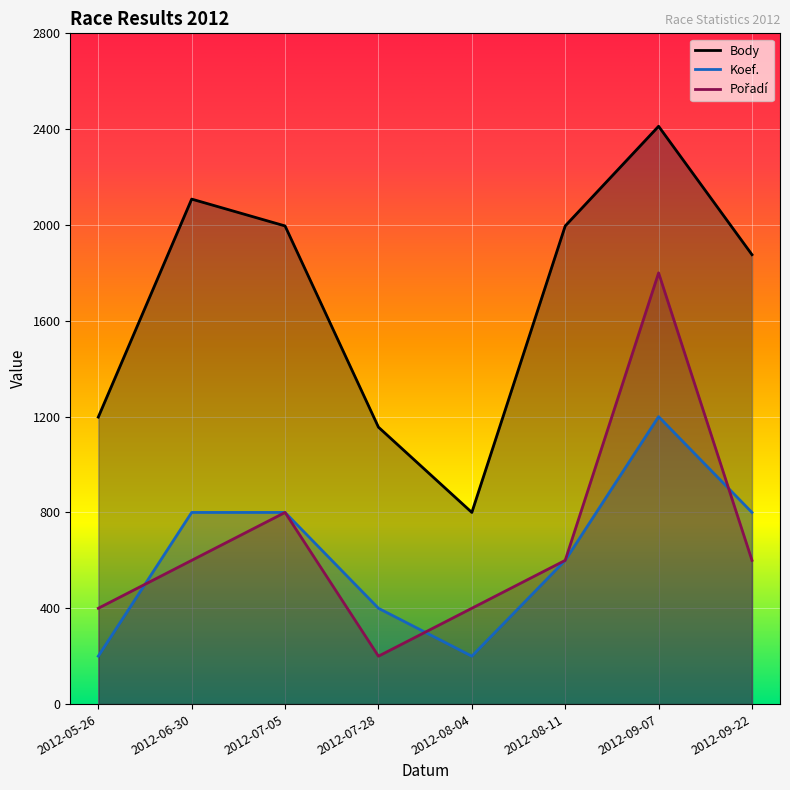

What position from the left is 2012-05-26?

1